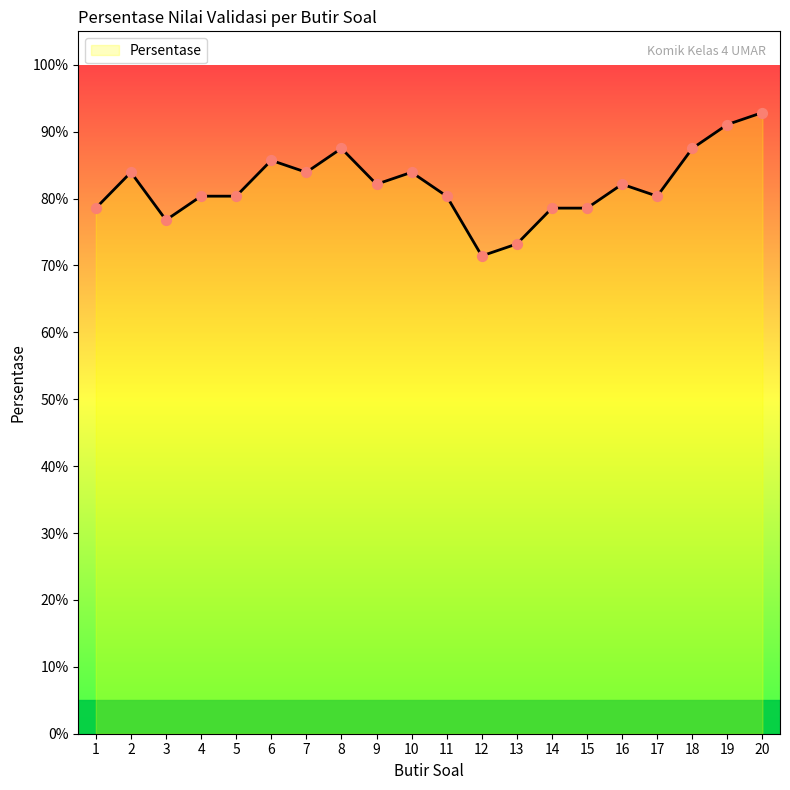

Between 17 and 5, which is larger?

17